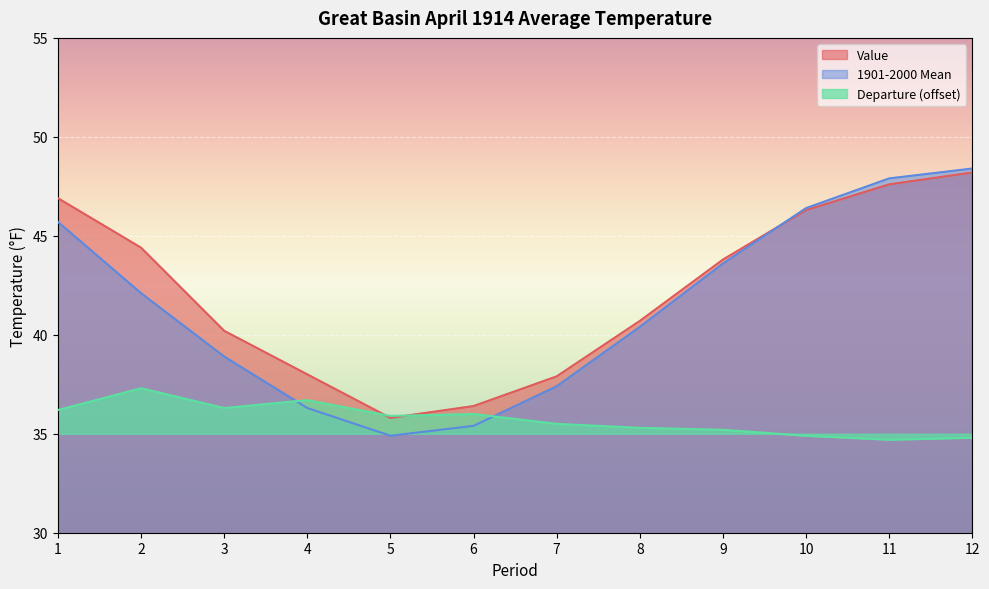

True or false: Departure and Value intersect in this chart.

True